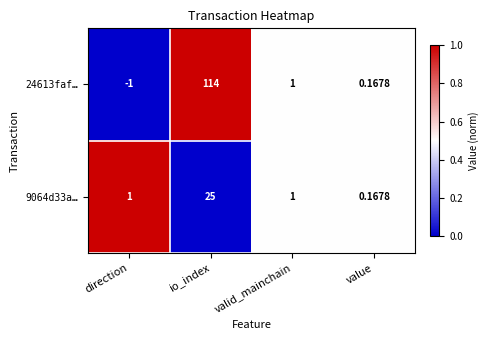

Where is 24613faf… nearest to the value 56?

valid_mainchain